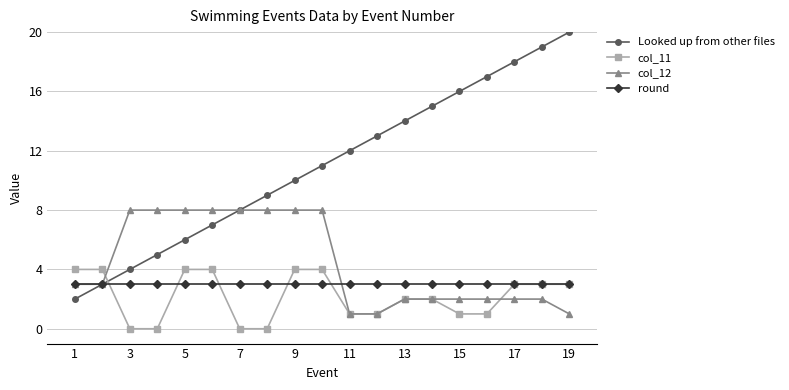

Rank the series by their maximum value, from lowest to highest.

round, col_11, col_12, Looked up from other files